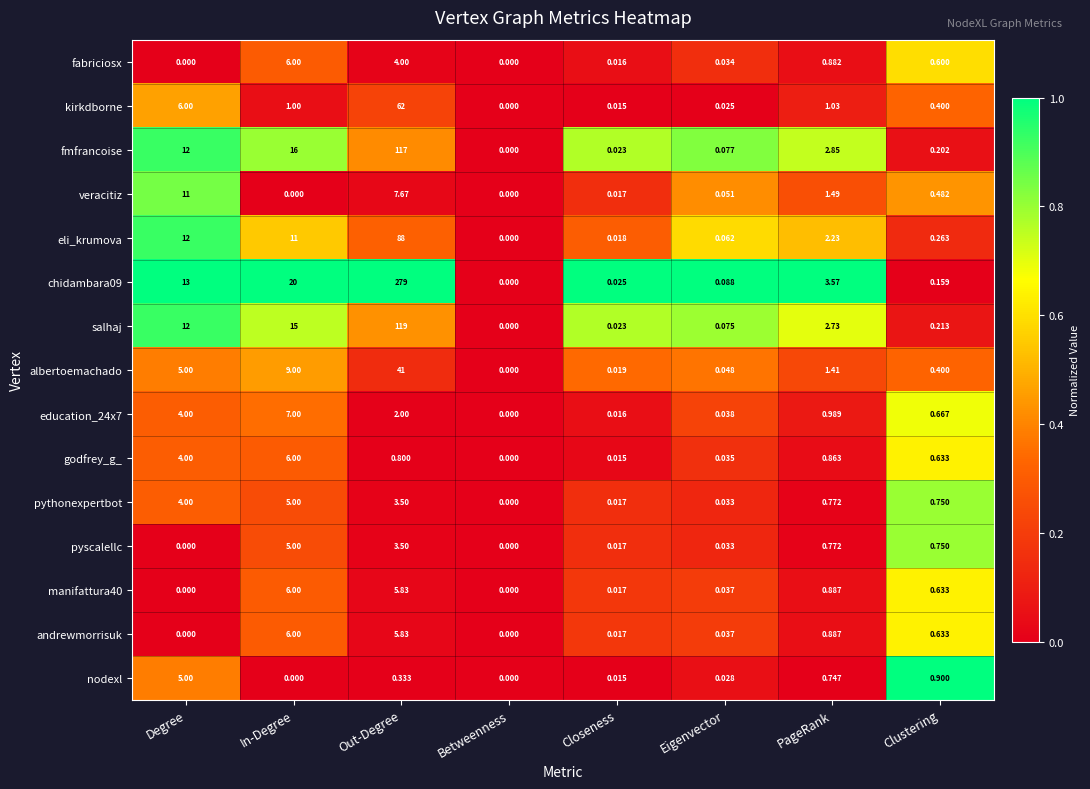

At which category is the sum across all series the highest?

Out-Degree